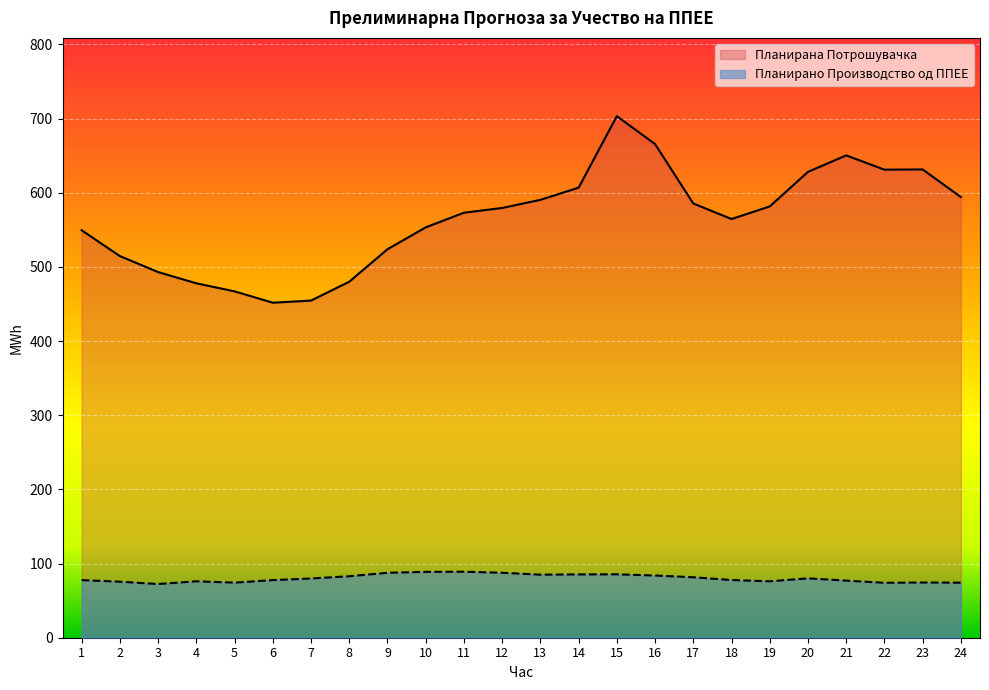

What is the maximum value for Планирано Производство од ППЕЕ?

89.0